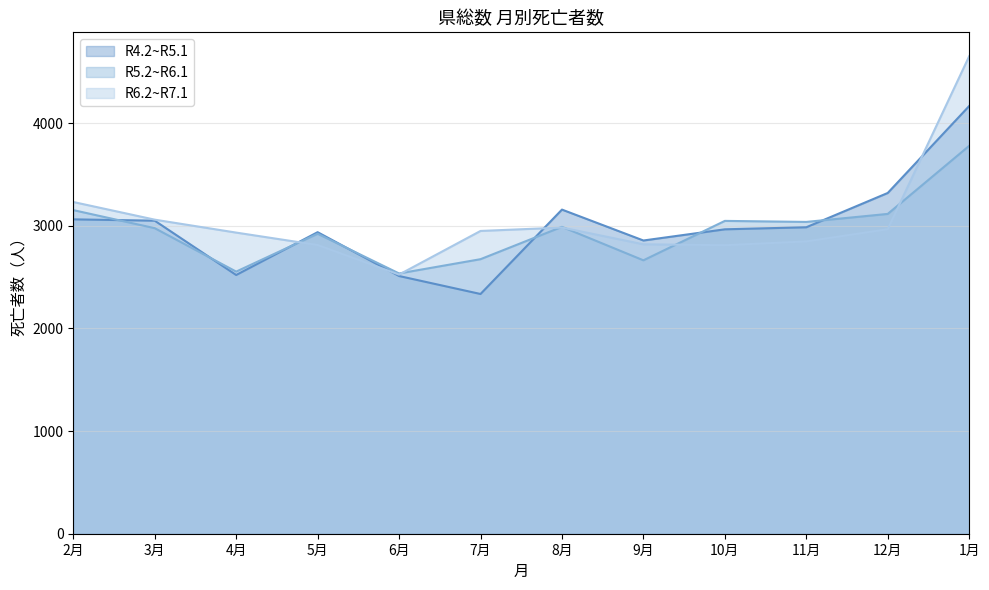

How many interior local peaks does the R5.2~R6.1 series have?

3